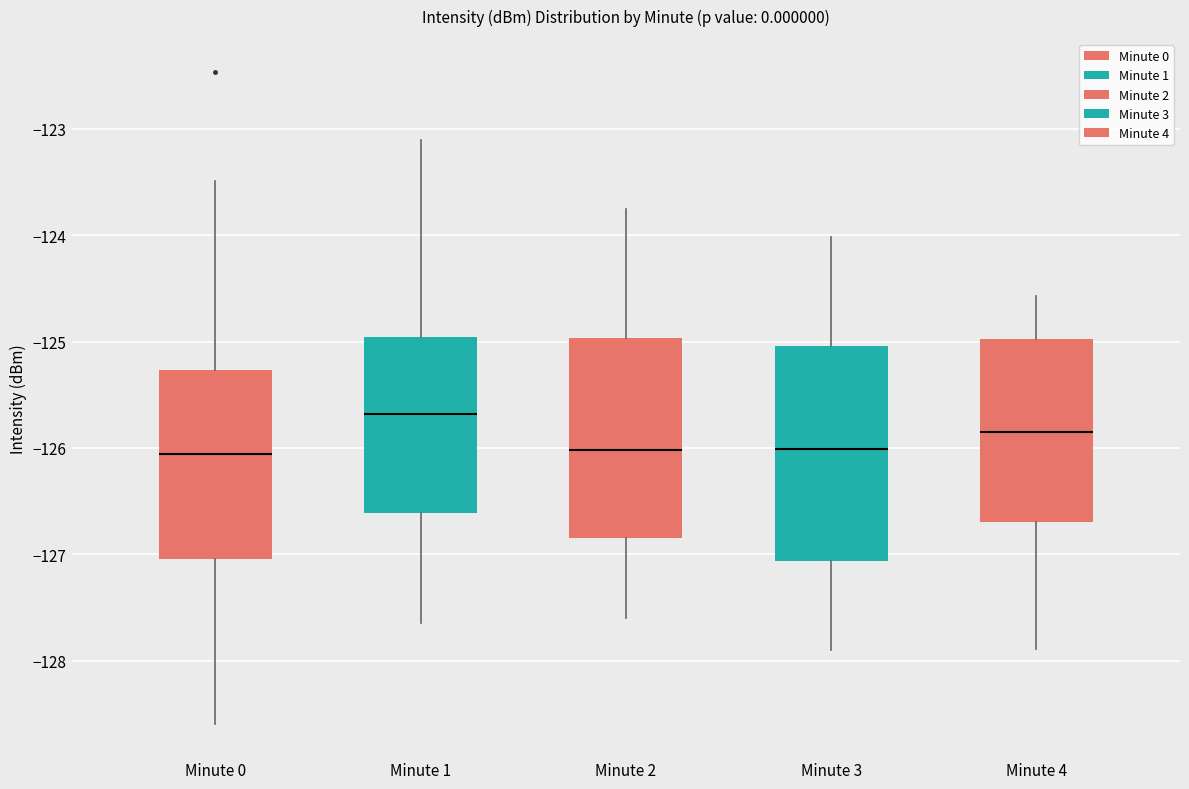

Reading left to right, read every box against the y-axis: the position of its median line, the range the box covers, and the ends of its whiskers. The values are not printed on the chart, so give them approximately, as read against the axis.

Minute 0: median -126.1, box -127.0 to -125.3, whiskers -128.6 to -123.5
Minute 1: median -125.7, box -126.6 to -125.0, whiskers -127.6 to -123.1
Minute 2: median -126.0, box -126.8 to -125.0, whiskers -127.6 to -123.8
Minute 3: median -126.0, box -127.1 to -125.0, whiskers -127.9 to -124.0
Minute 4: median -125.9, box -126.7 to -125.0, whiskers -127.9 to -124.6